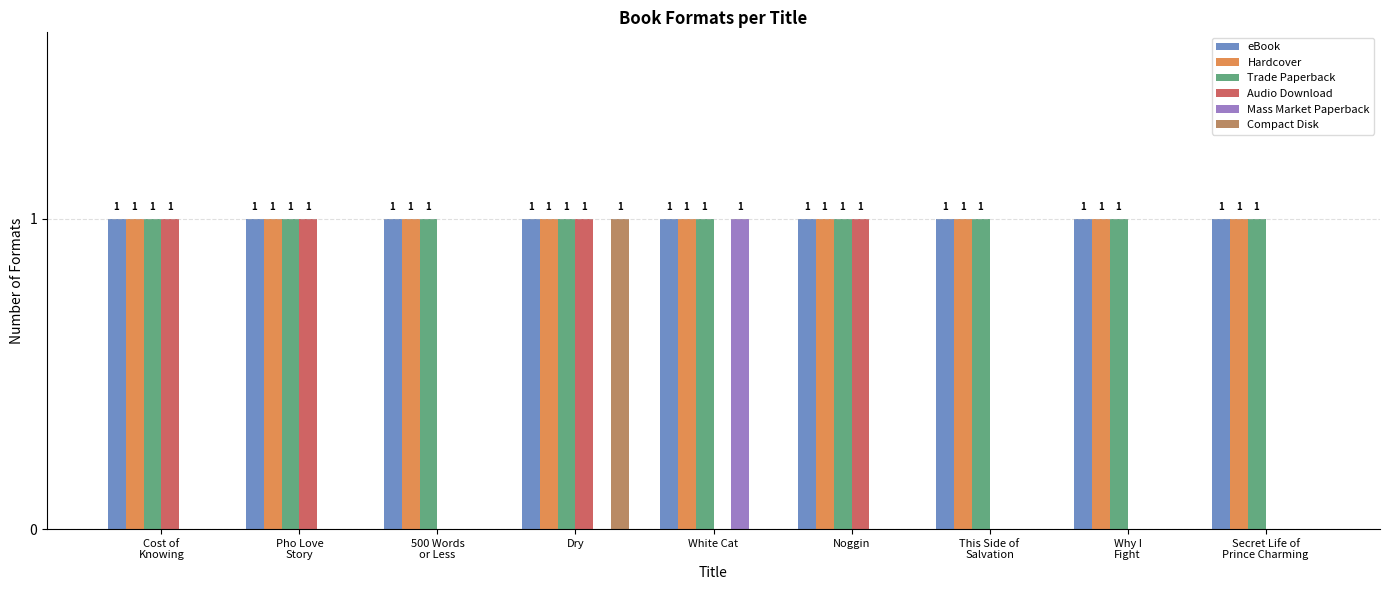

True or false: Hardcover has a value of 1 at Noggin.

True